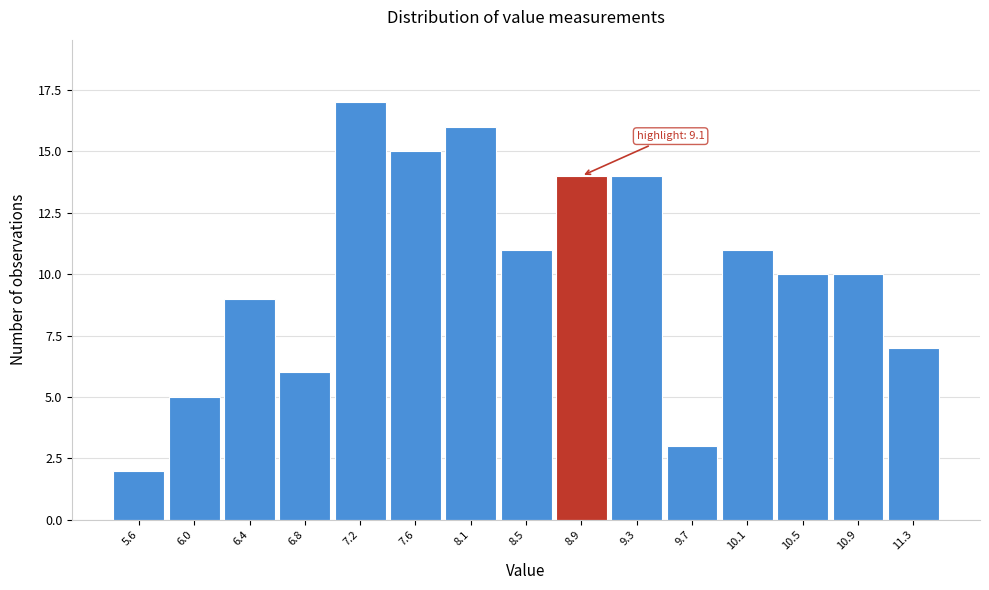

Reading right to left, what are all the values shown in this chart?

11.3=7	10.9=10	10.5=10	10.1=11	9.7=3	9.3=14	8.9=14	8.5=11	8.1=16	7.6=15	7.2=17	6.8=6	6.4=9	6.0=5	5.6=2